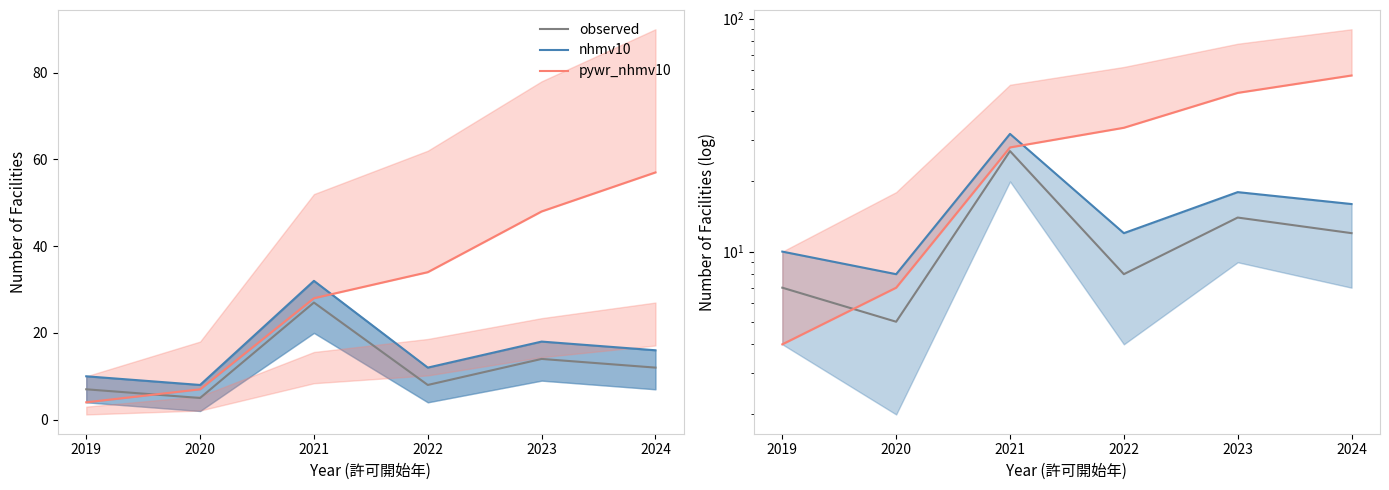

How many lines are shown in the chart?

3